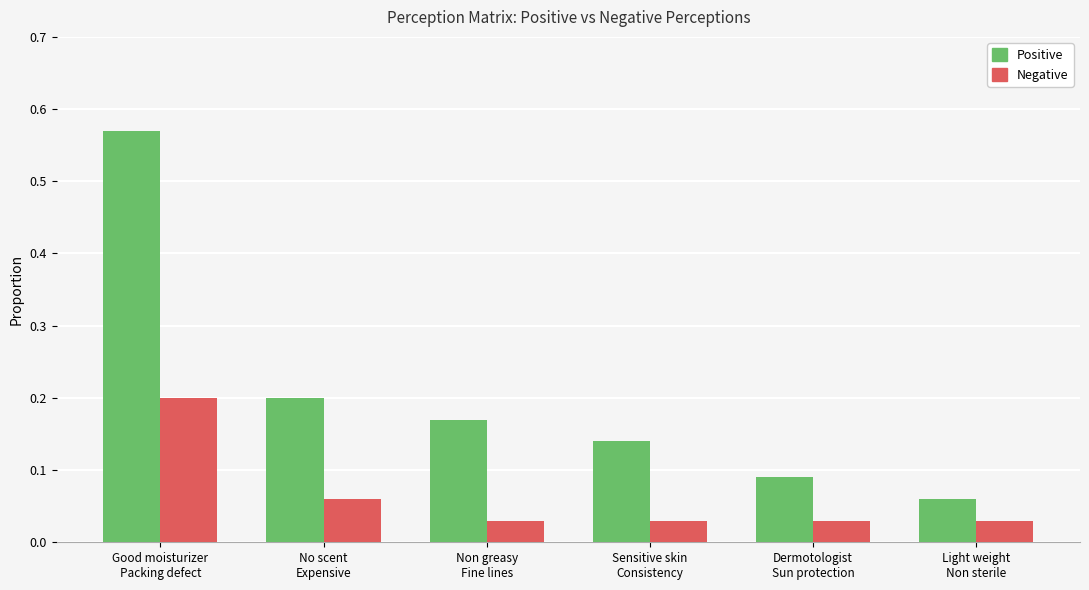

List the series in order of their overall mean, lowest first.

Negative, Positive